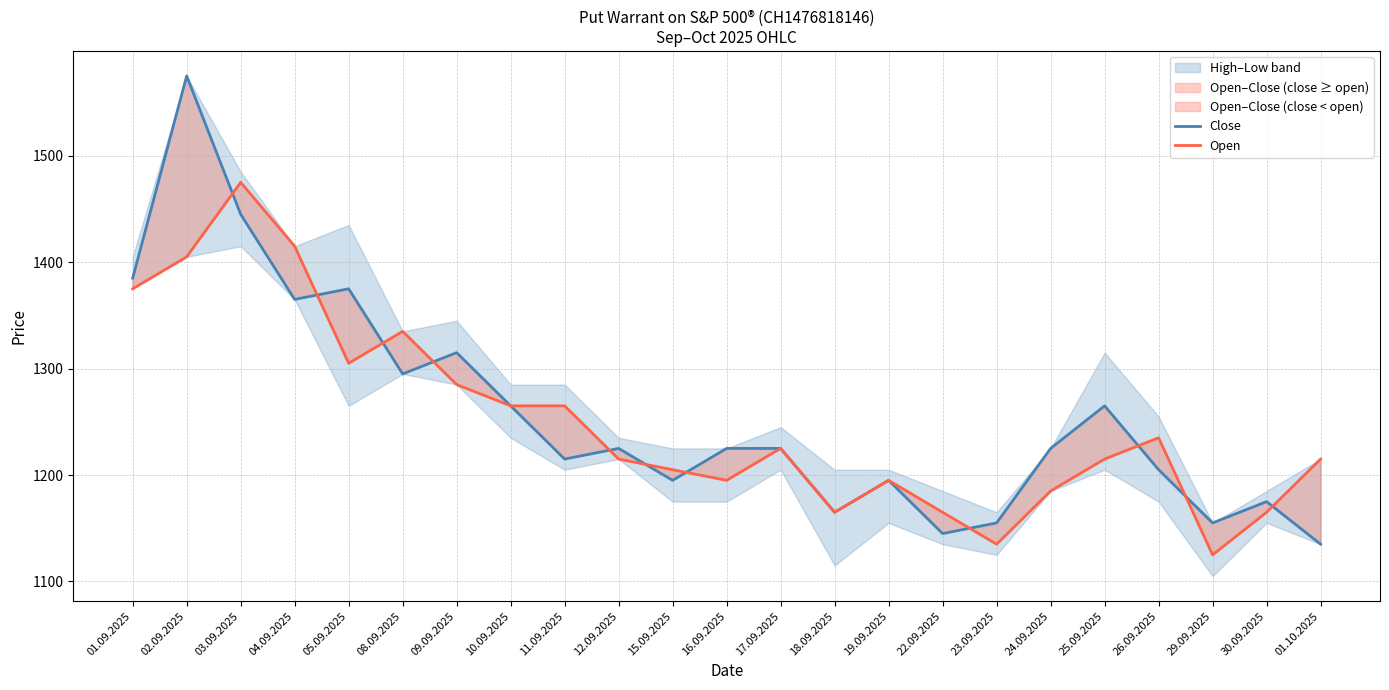

Where does the Close series first go above 1225?

01.09.2025